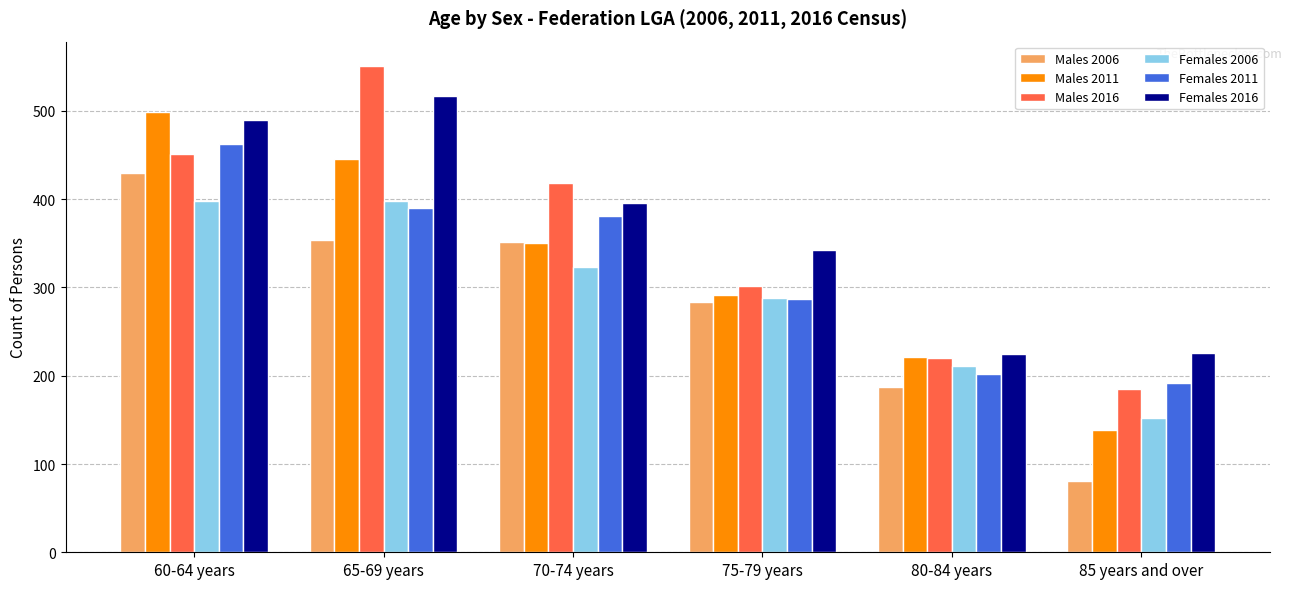

What is the highest value of the Females 2011 series?

463